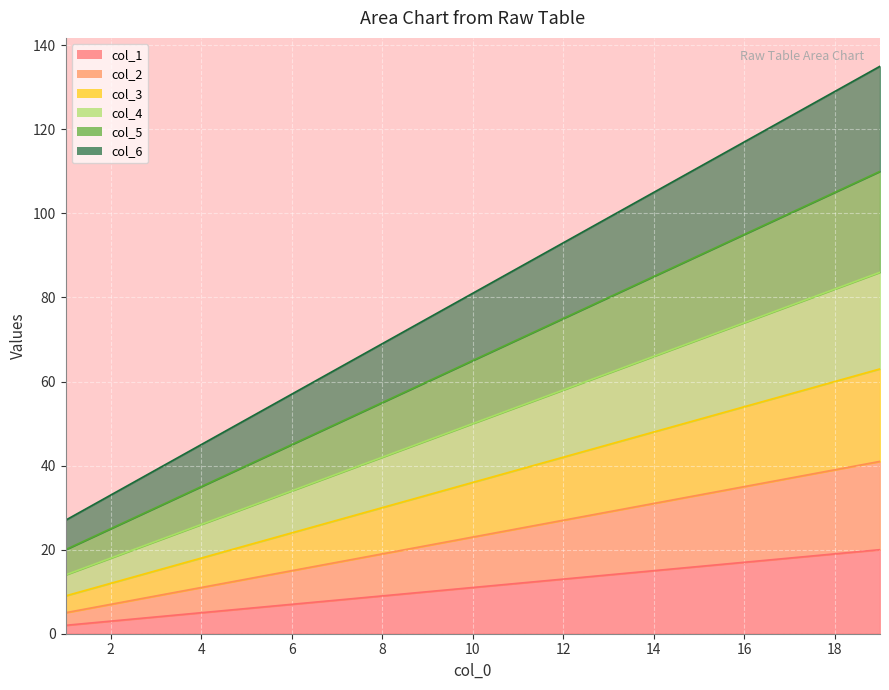

Which series has the largest total across all categories?

col_6